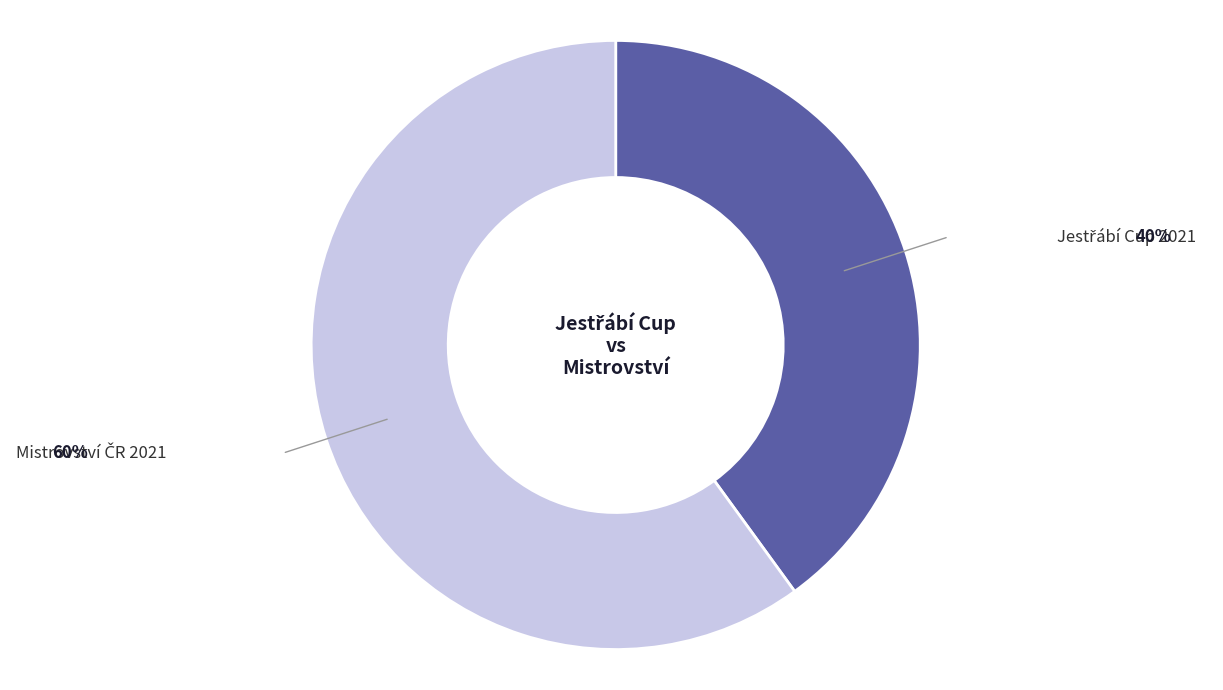

How many segments does this pie chart have?

2